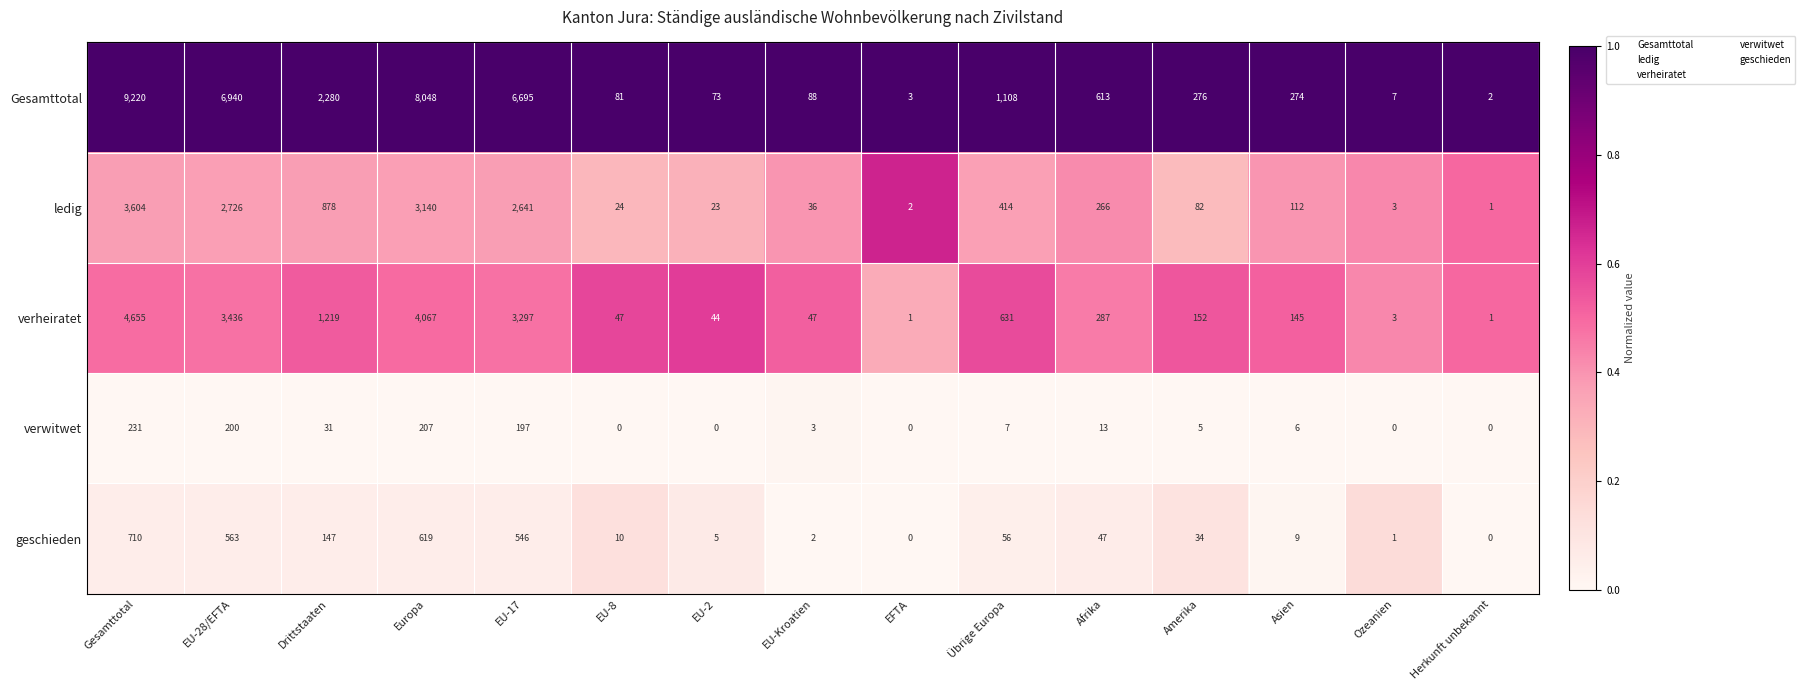

What is the spread (max minus min) of values at EFTA?

3